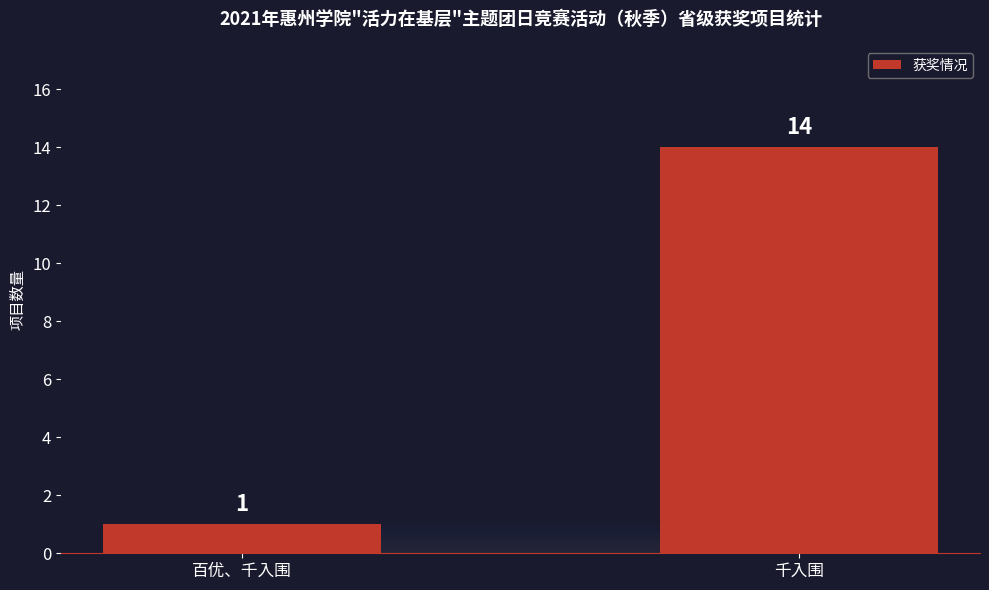

Between 千入围 and 百优、千入围, which is larger?

千入围